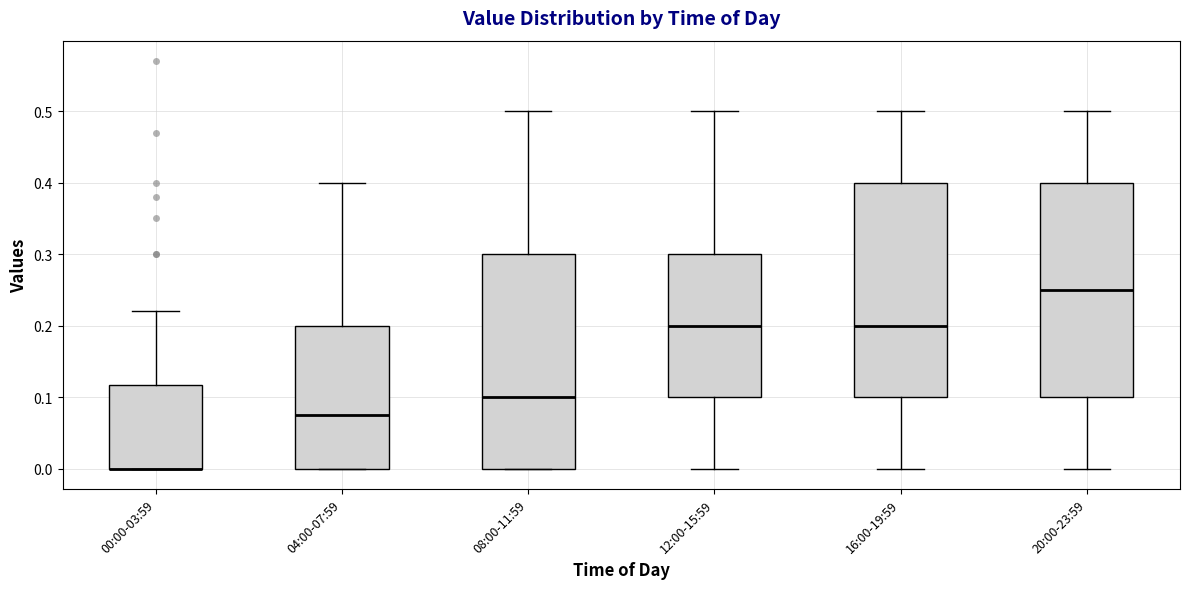

Where does the median line of the box for 12:00-15:59 sit on the y-axis? The values are not printed on the chart, so give them approximately, as read against the axis.

0.20